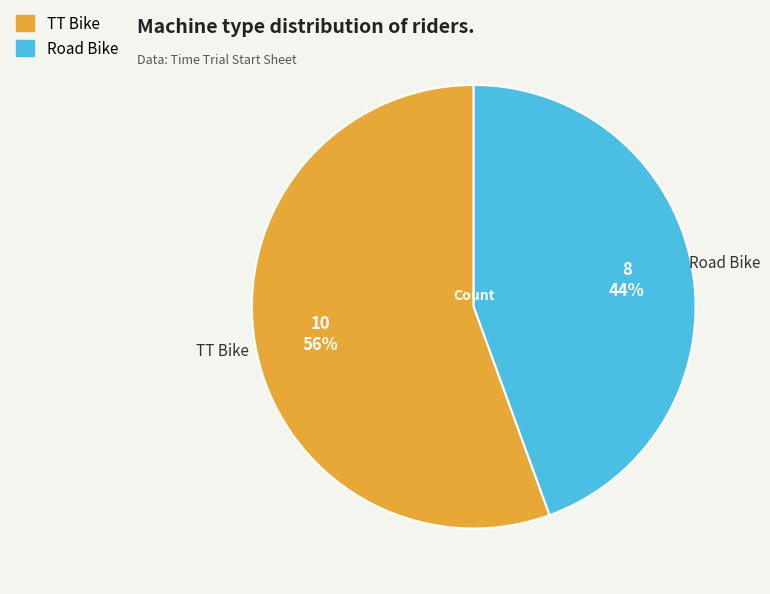

Which has a higher value, TT Bike or Road Bike?

TT Bike